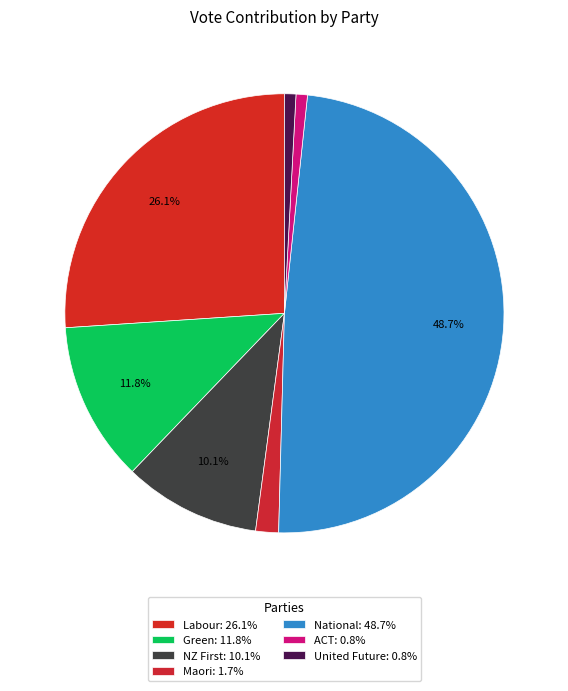

Does any single category account for the majority?

No